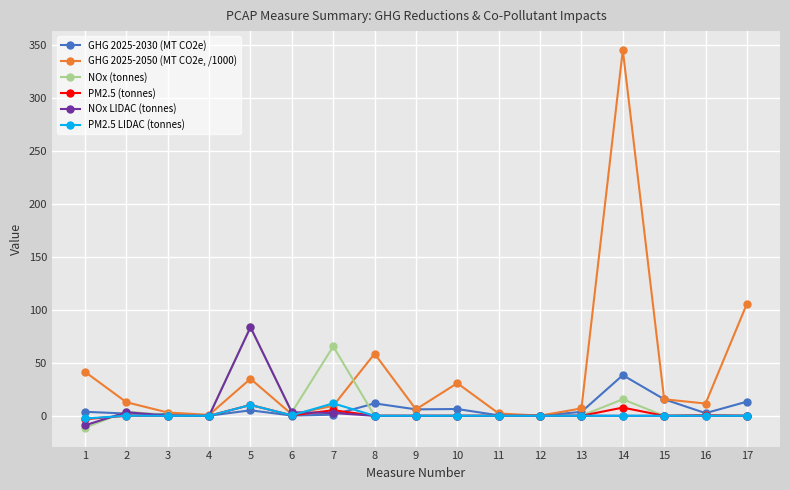

How many categories are shown in the chart?

17